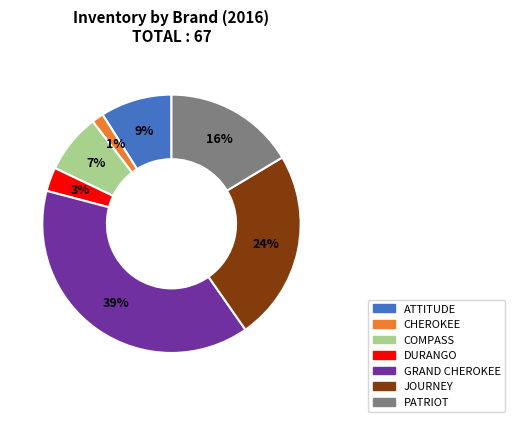

What is the smallest slice in the pie chart?

CHEROKEE